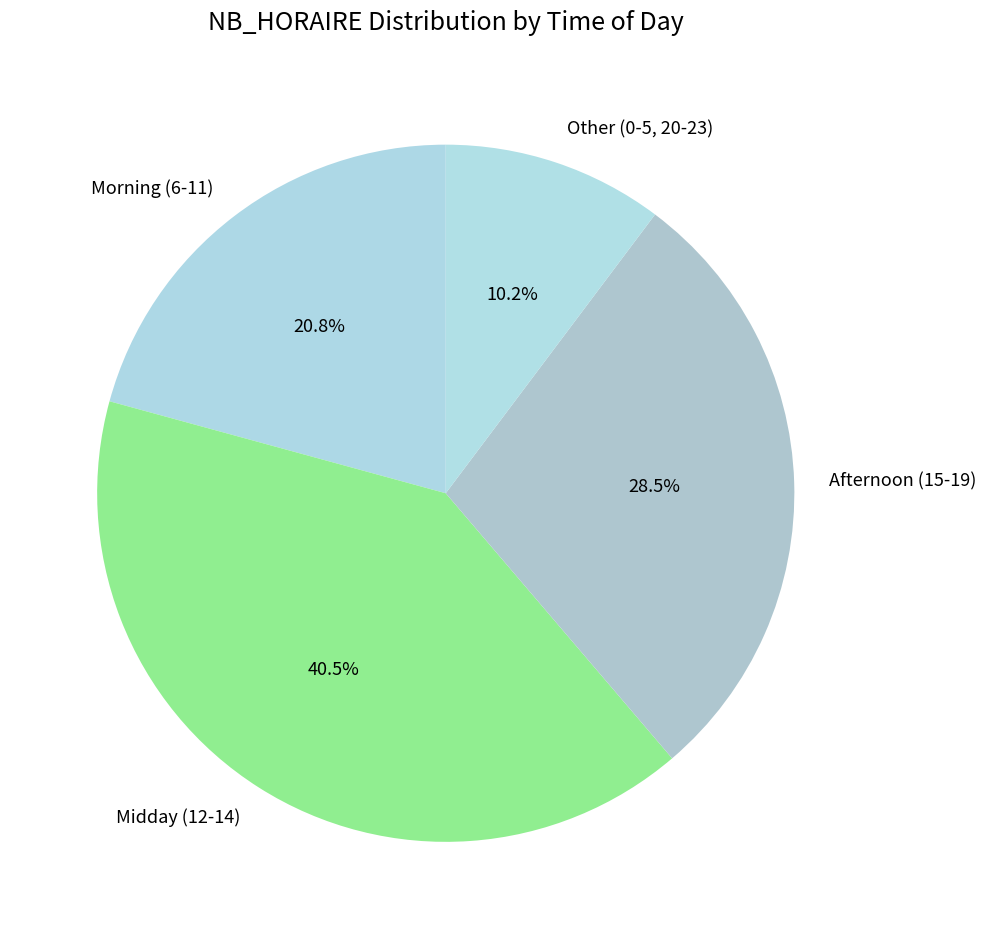

Which category has the smallest portion of the pie?

Other (0-5, 20-23)